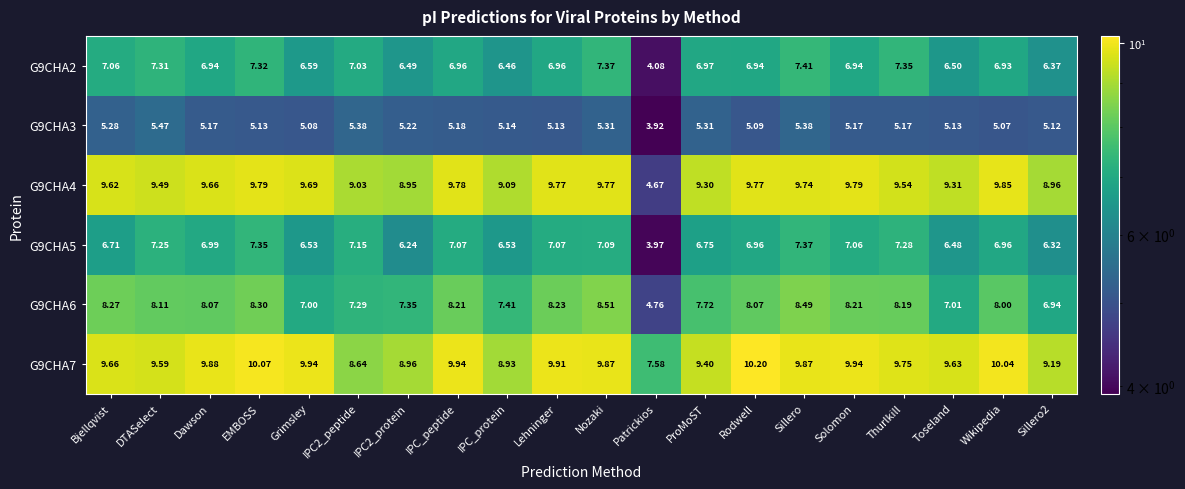

At which label does G9CHA6 reach its minimum?

Patrickios